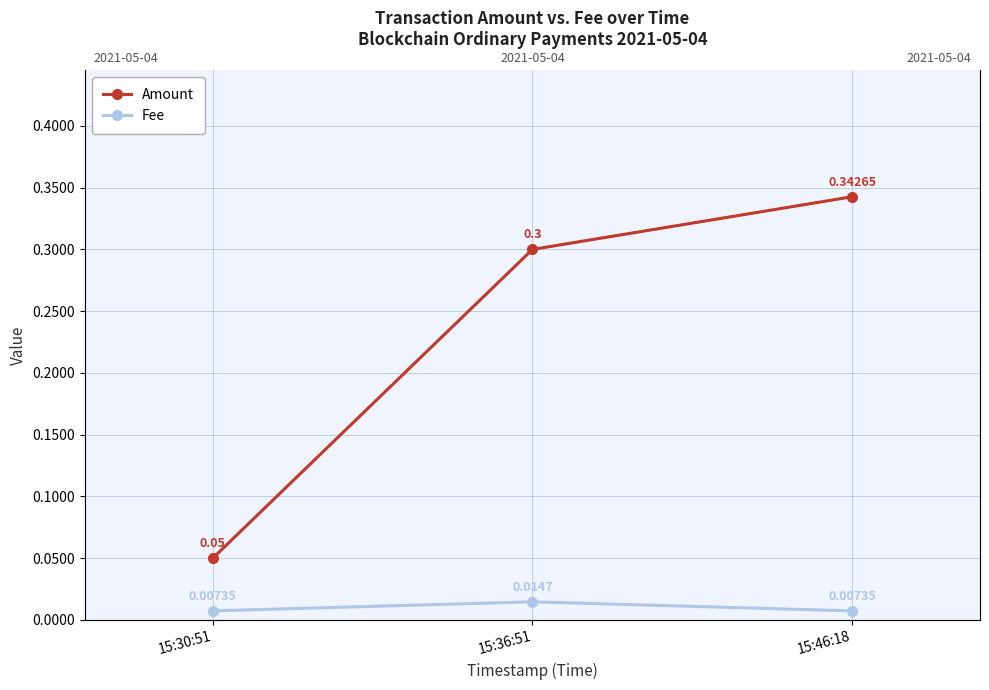

Is it true that Amount equals 0.2 at 15:46:18?

False